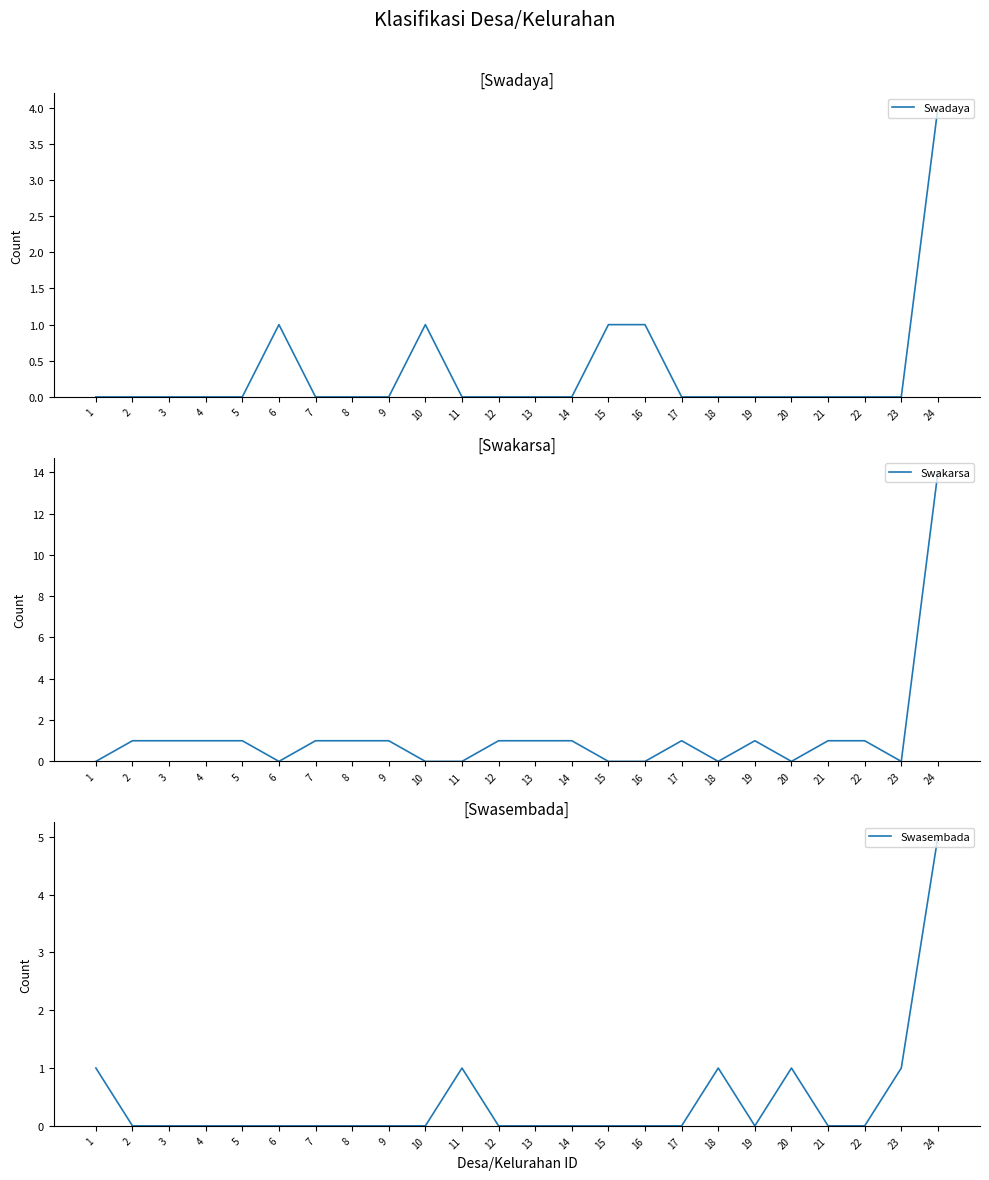

True or false: Swasembada has more than 2 interior local peaks.

True